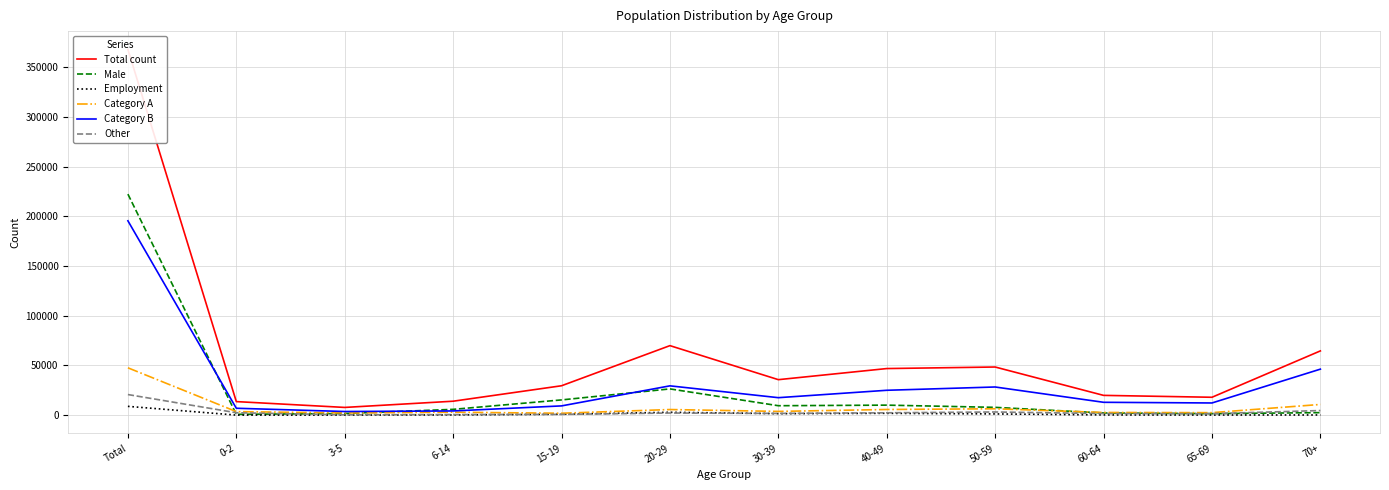

What is the value of the Male point at the 7th from the left?

9441